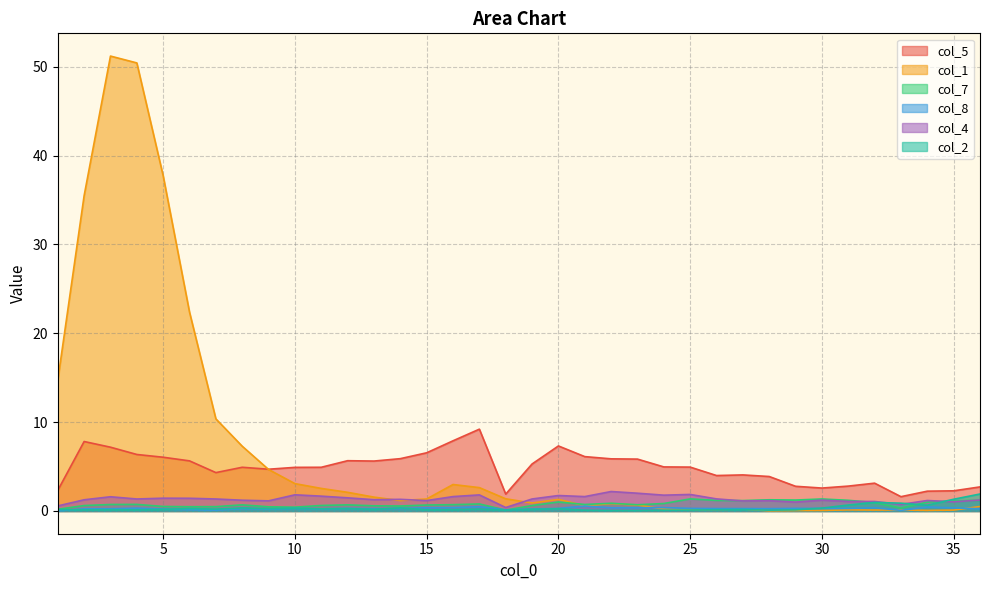

Between which two adjacent categories do col_1 and col_5 first intersect?

8 and 9